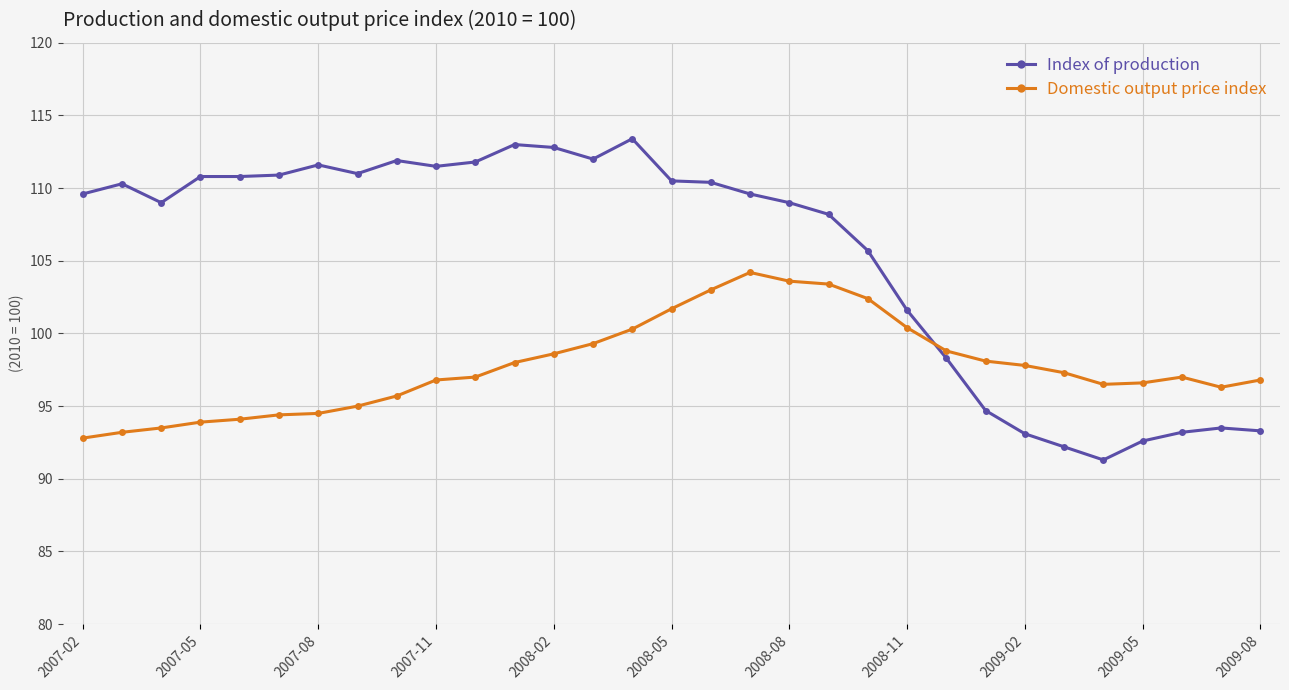

What is the highest value of the Index of production series?

113.4